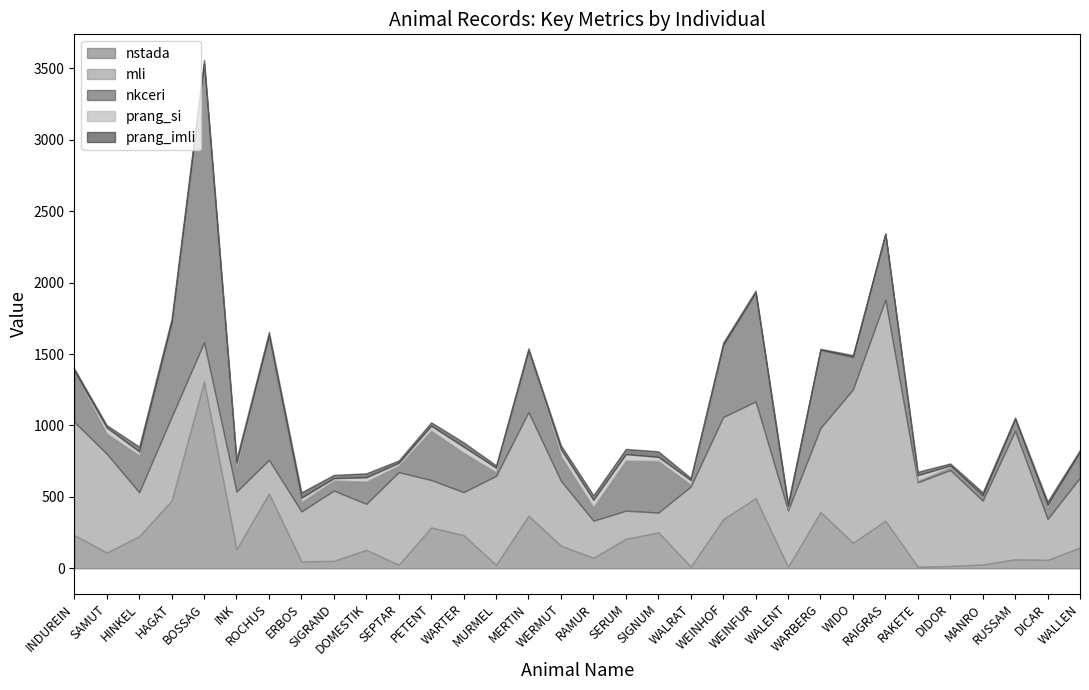

How many series are shown in this chart?

5